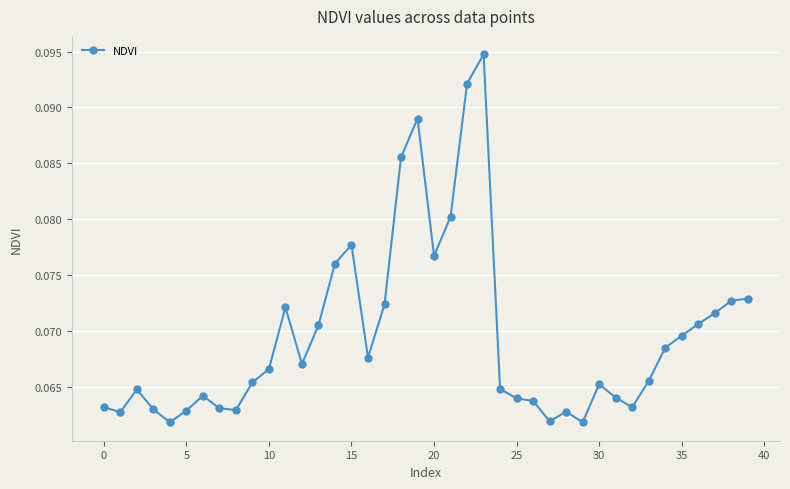

How many values are between 0 and 1?

40